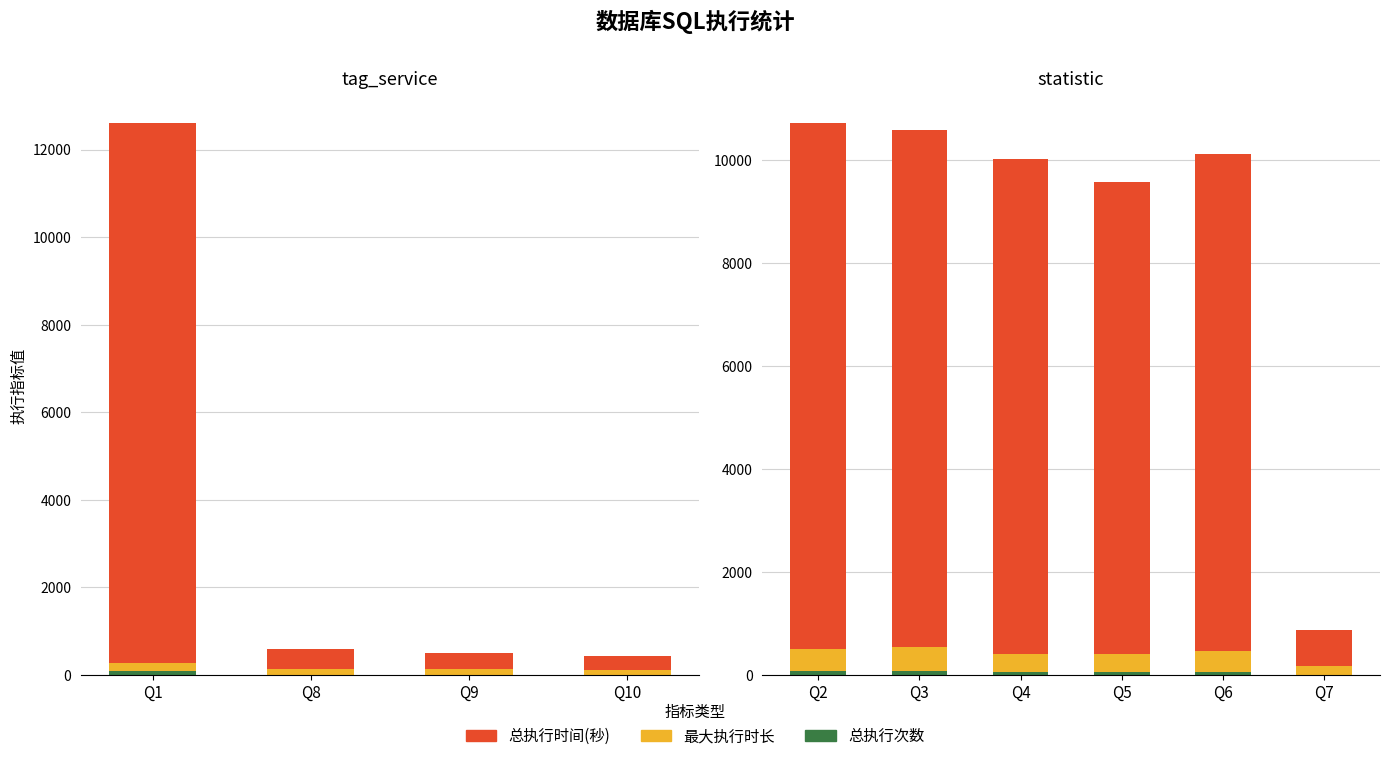

The 最大执行时长 series shows 39 at Q7. True or false?

False